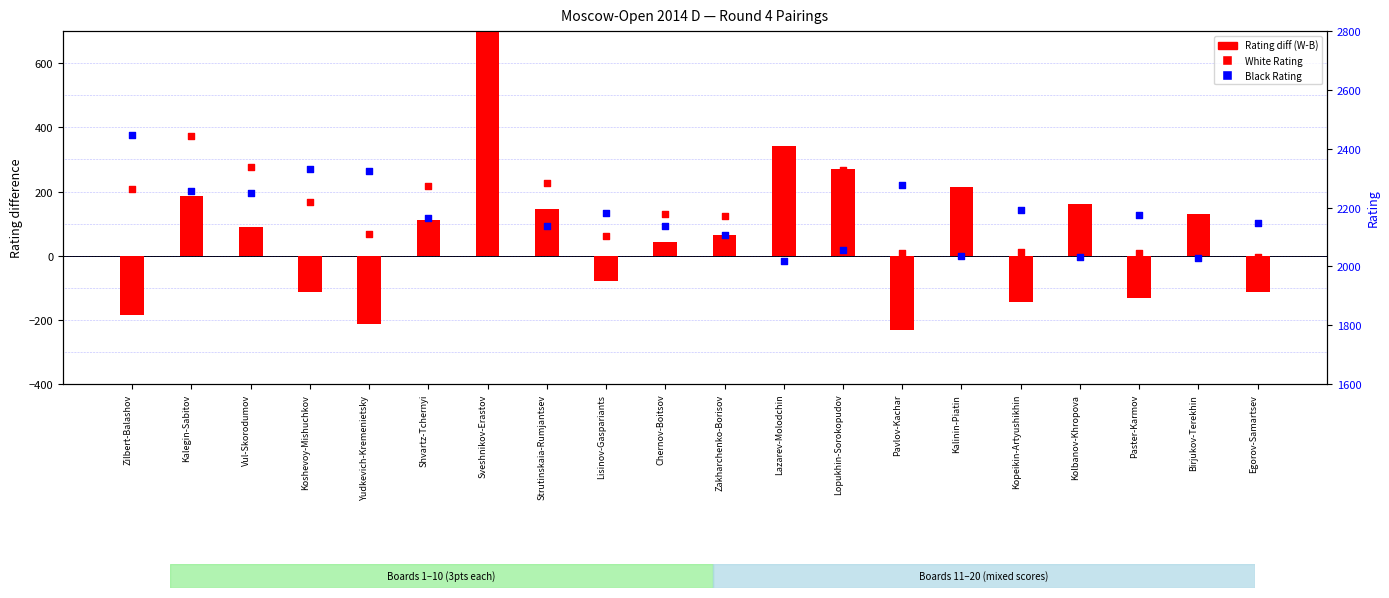

Is the value of Rating diff (White - Black) at Paster-Karmov greater than the value of White Rating at Sveshnikov-Erastov?

No